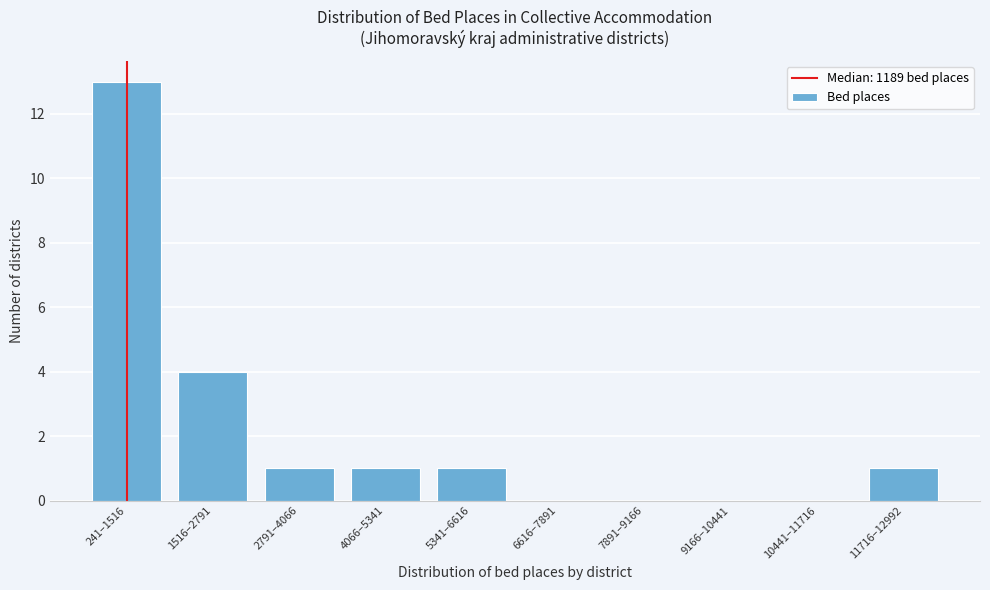

Reading left to right, list all the values displayed in this chart.

241–1516=13	1516–2791=4	2791–4066=1	4066–5341=1	5341–6616=1	6616–7891=0	7891–9166=0	9166–10441=0	10441–11716=0	11716–12992=1